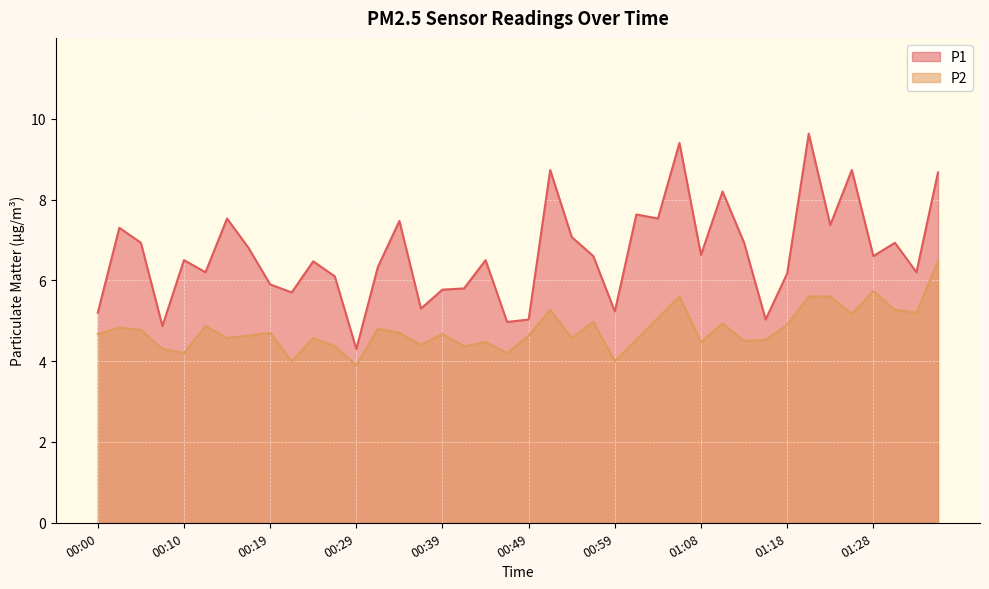

Reading left to right, transcribe all the data shown in this chart.

P1: 5.2	7.3	6.9	4.9	6.5	6.2	7.5	6.8	5.9	5.7	6.5	6.1	4.3	6.3	7.5	5.3	5.8	5.8	6.5	5.0	5.0	8.7	7.1	6.6	5.2	7.6	7.5	9.4	6.6	8.2	6.9	5.0	6.2	9.6	7.4	8.7	6.6	6.9	6.2	8.7
P2: 4.7	4.8	4.8	4.3	4.2	4.9	4.6	4.6	4.7	4.0	4.6	4.4	3.9	4.8	4.7	4.4	4.7	4.4	4.5	4.2	4.6	5.3	4.6	5.0	4.0	4.5	5.1	5.6	4.5	4.9	4.5	4.5	4.9	5.6	5.6	5.2	5.7	5.3	5.2	6.5